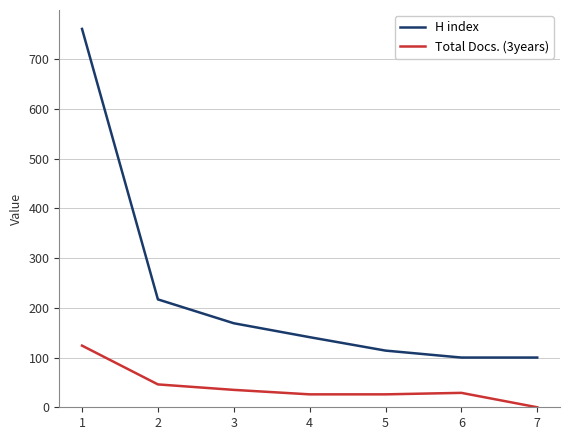

True or false: Total Docs. (3years) has more than 1 points higher than both neighbors.

False